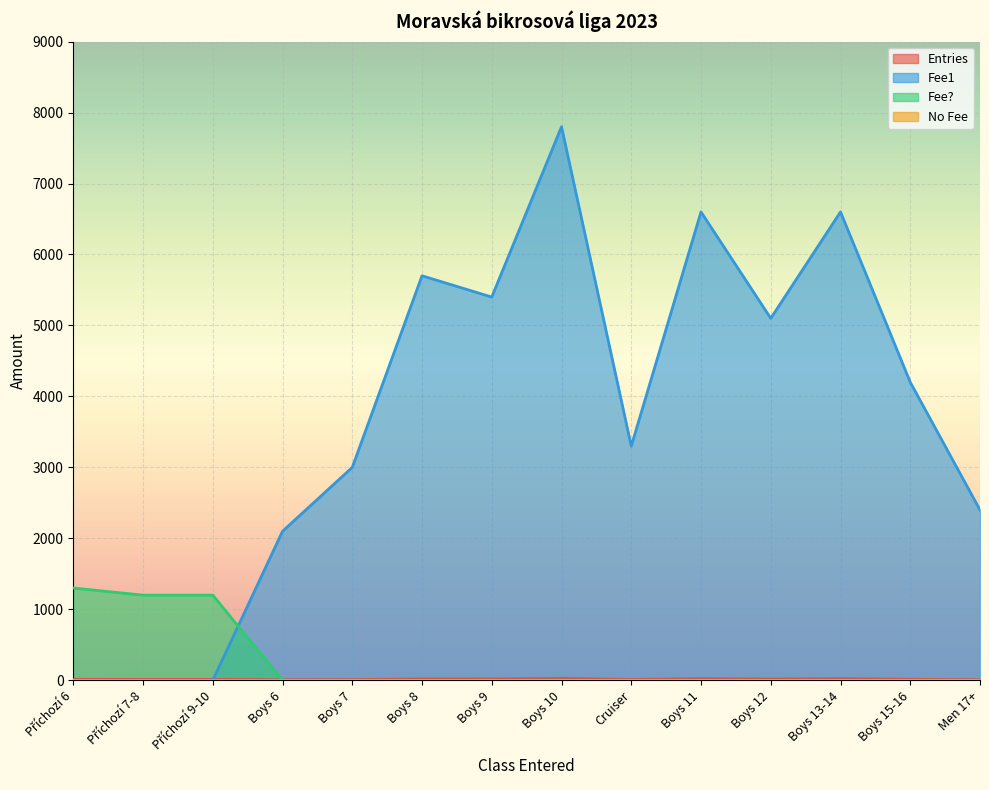

At which category is the sum across all series the highest?

Boys 10